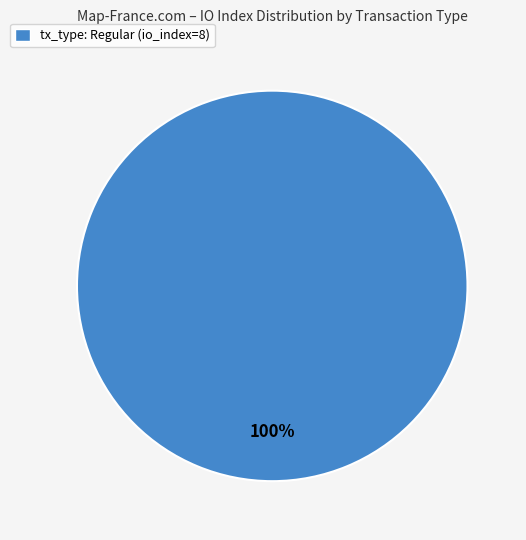

Is there a majority slice in this chart?

Yes